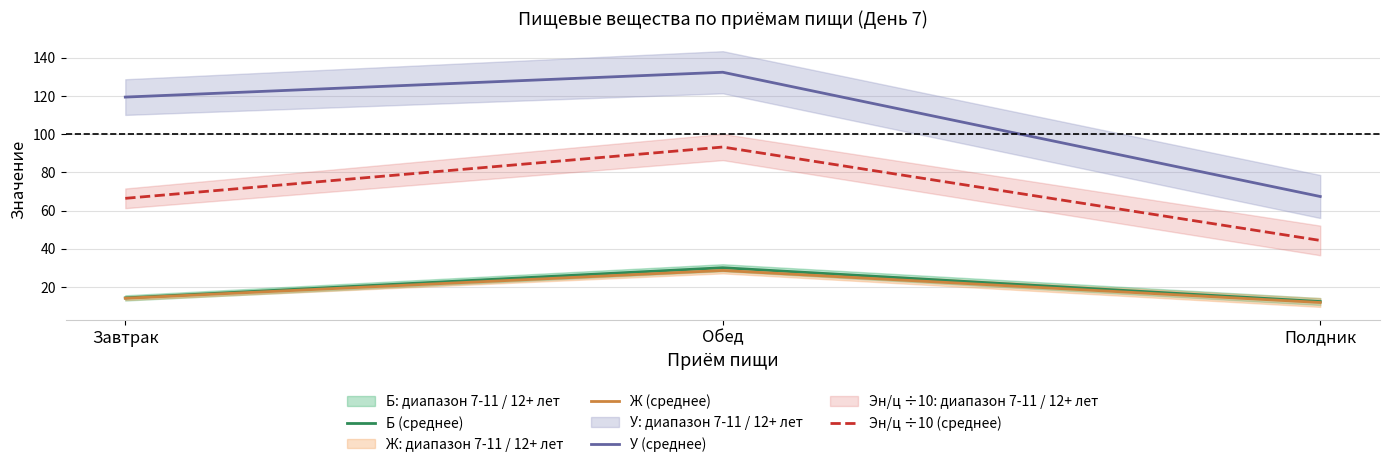

At how many categories does at least one series exceed 54?

3